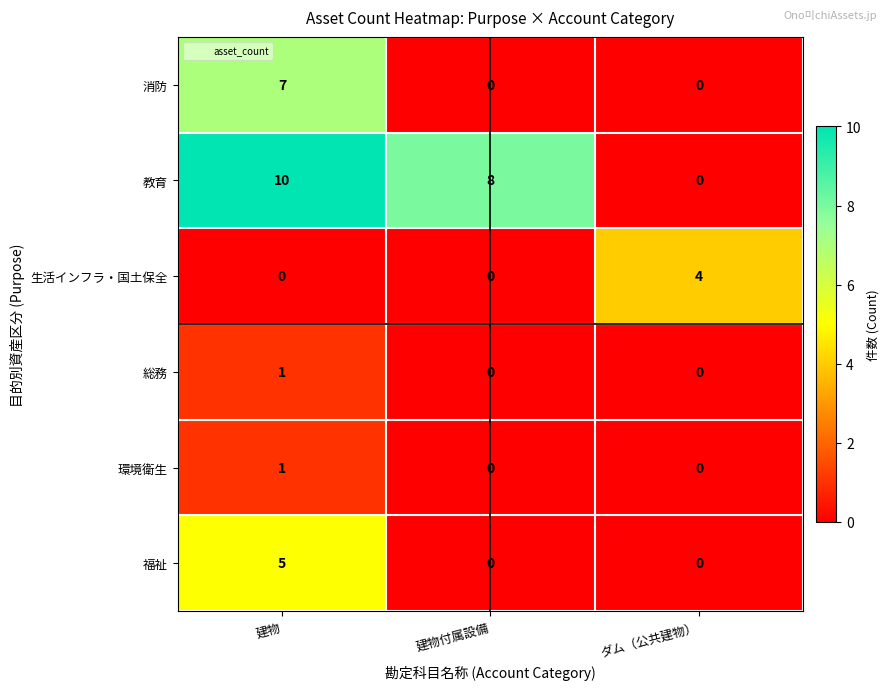

The value of 生活インフラ・国土保全 at 建物付属設備 is -2. True or false?

False